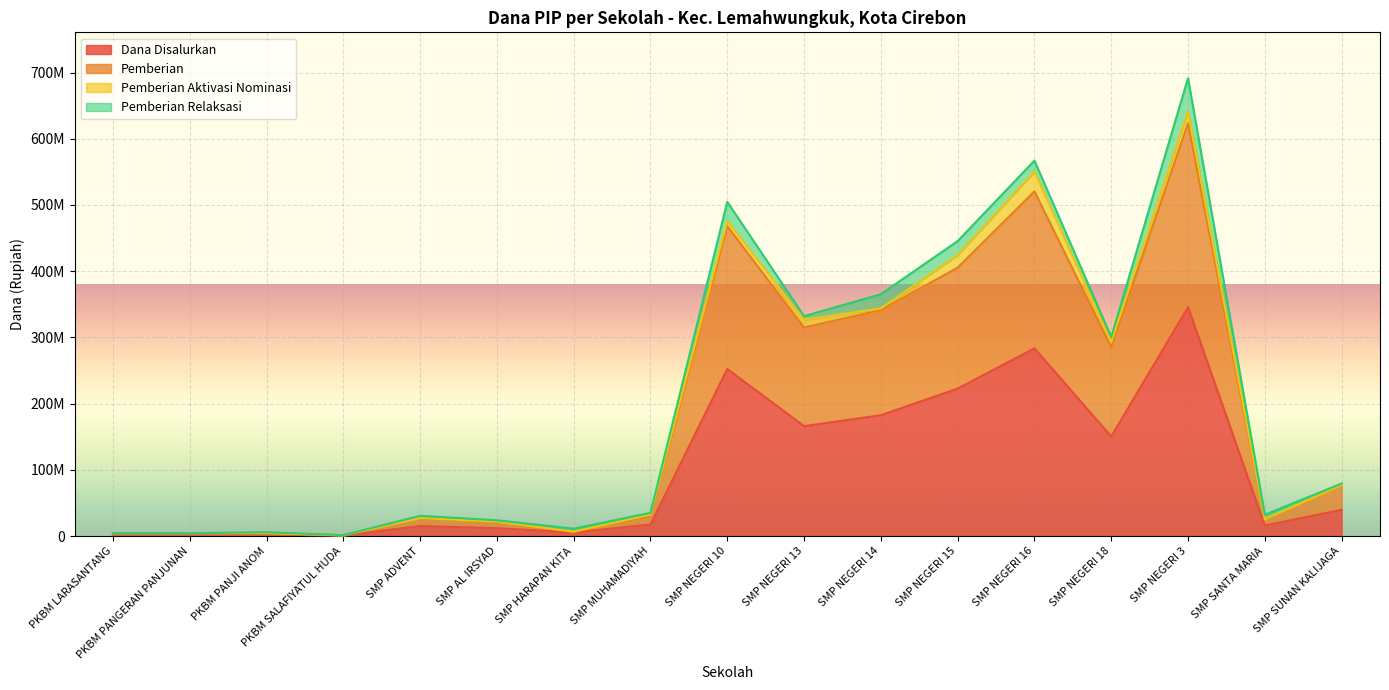

True or false: Dana Disalurkan and Pemberian cross at least once.

False